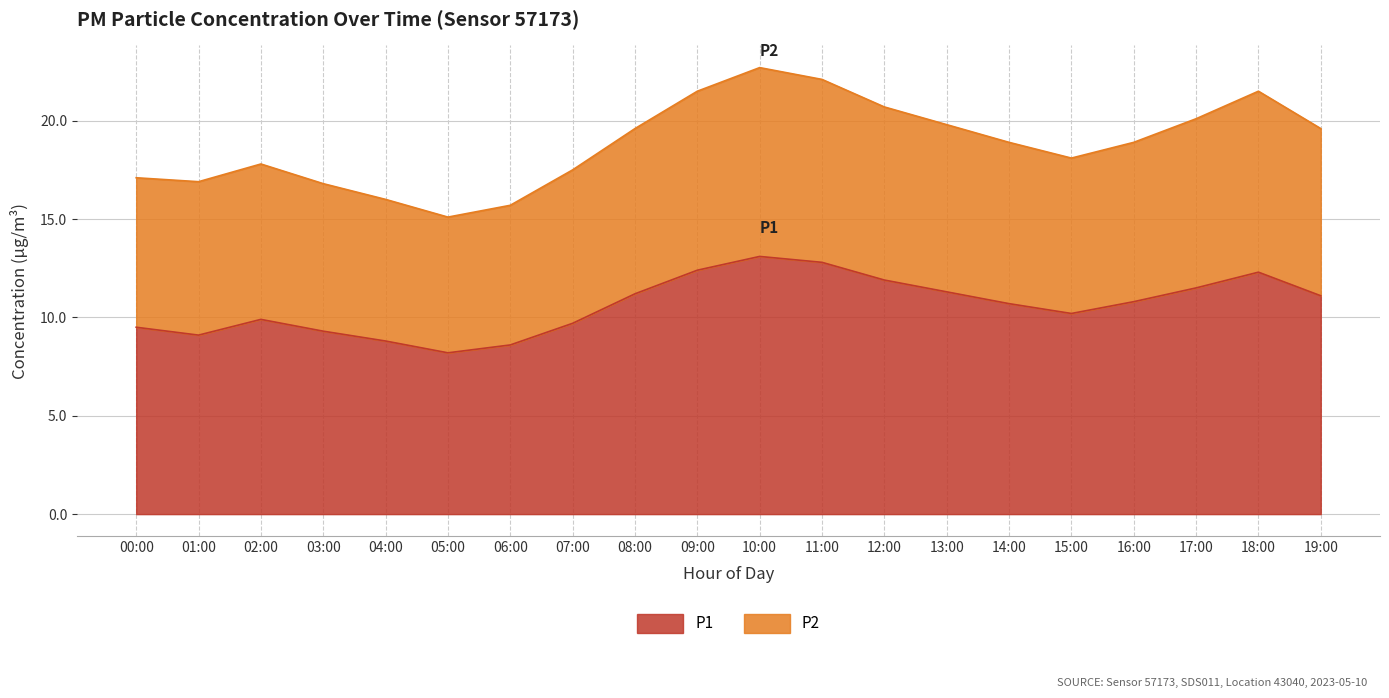

What is the difference between the maximum and minimum values in the P1 series?

4.9